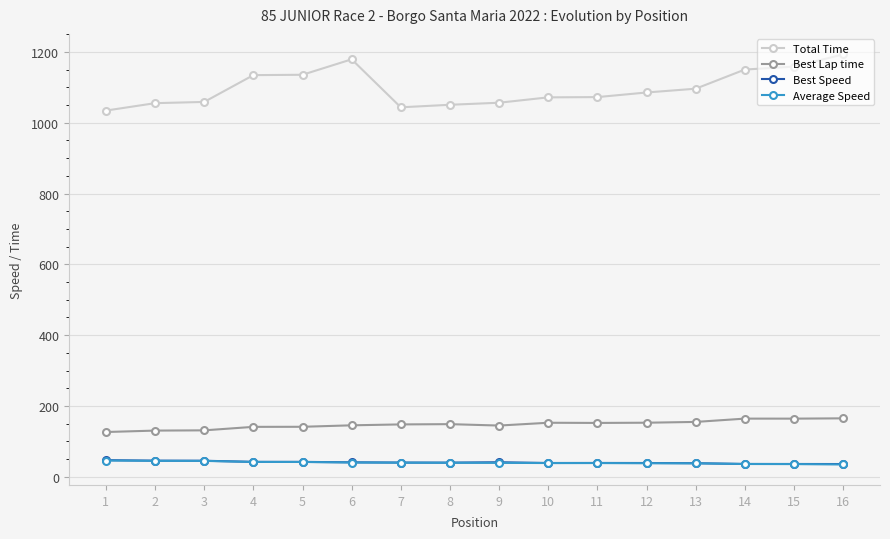

What is the lowest value of the Total Time series?

1034.3